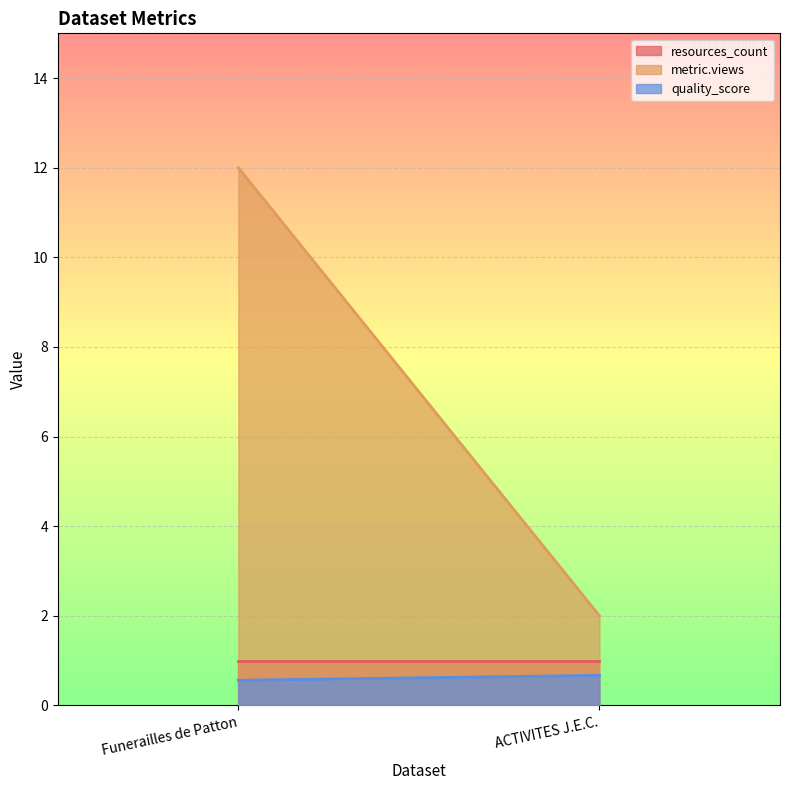

What value does the resources_count series have at ACTIVITES J.E.C.?

1.0